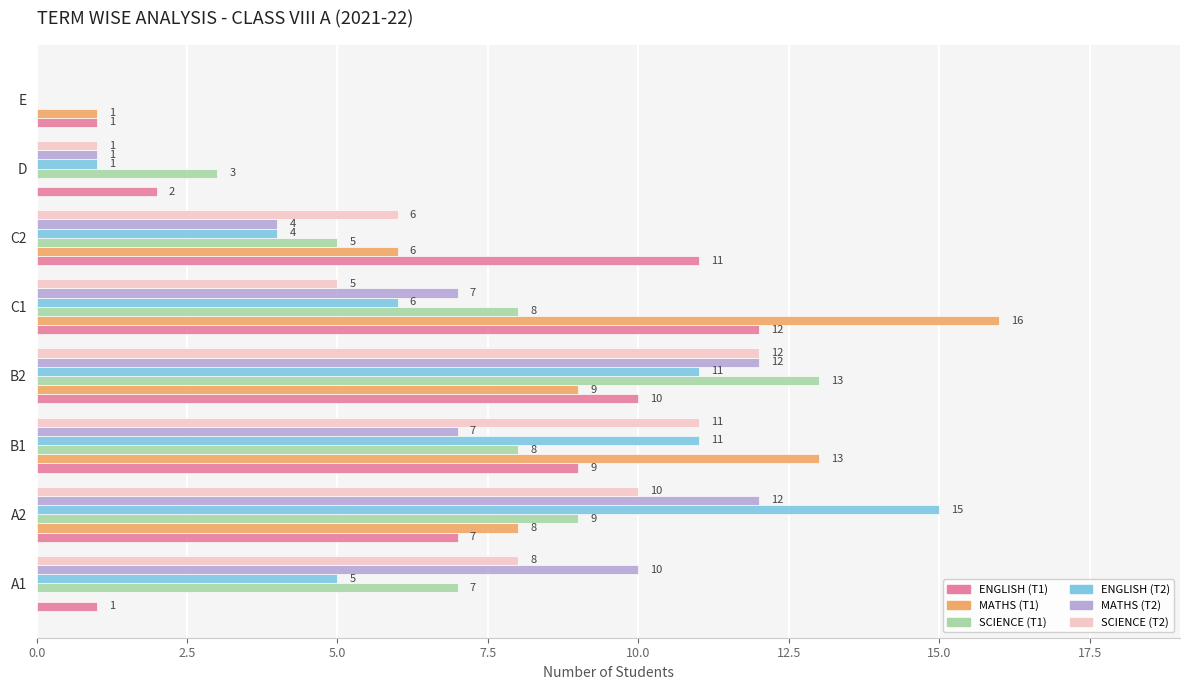

Which series changed the most between A1 and C1?

MATHS (T1)